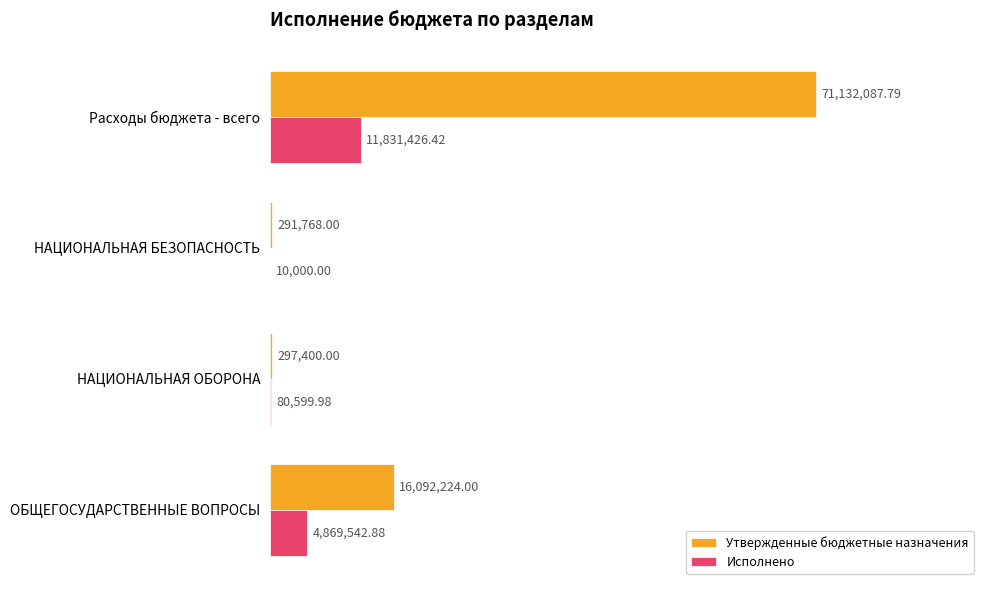

What is the difference between the maximum and minimum values in the Исполнено series?

11821426.4